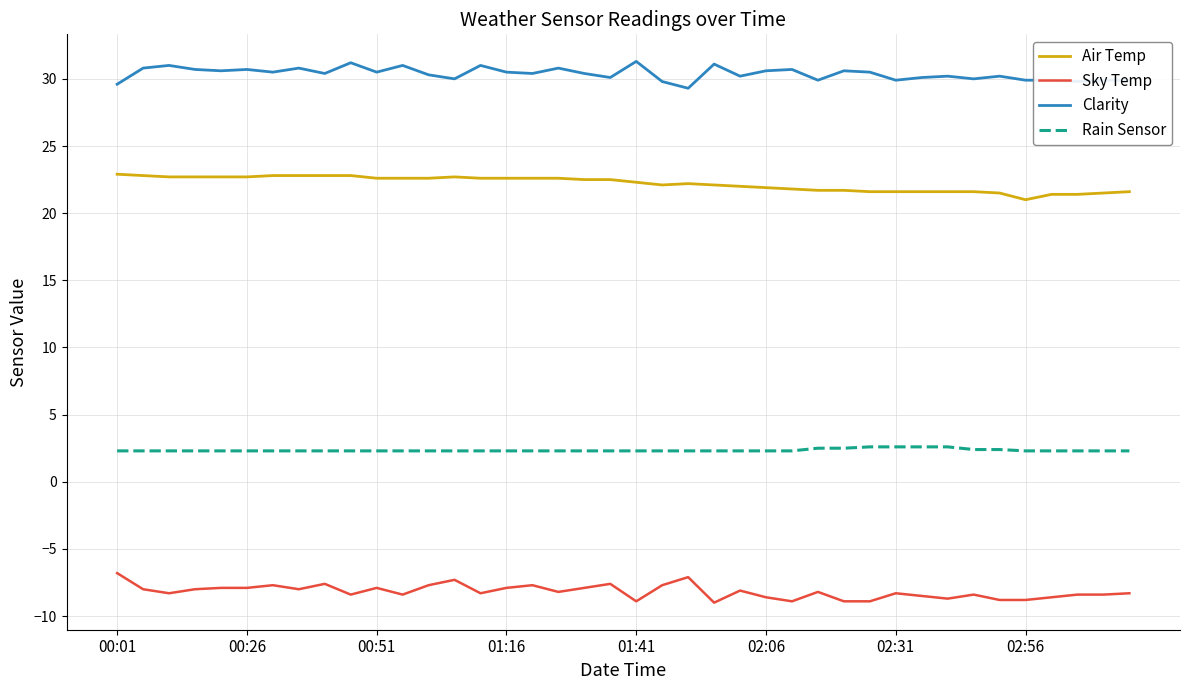

Which series has the largest total across all categories?

Clarity